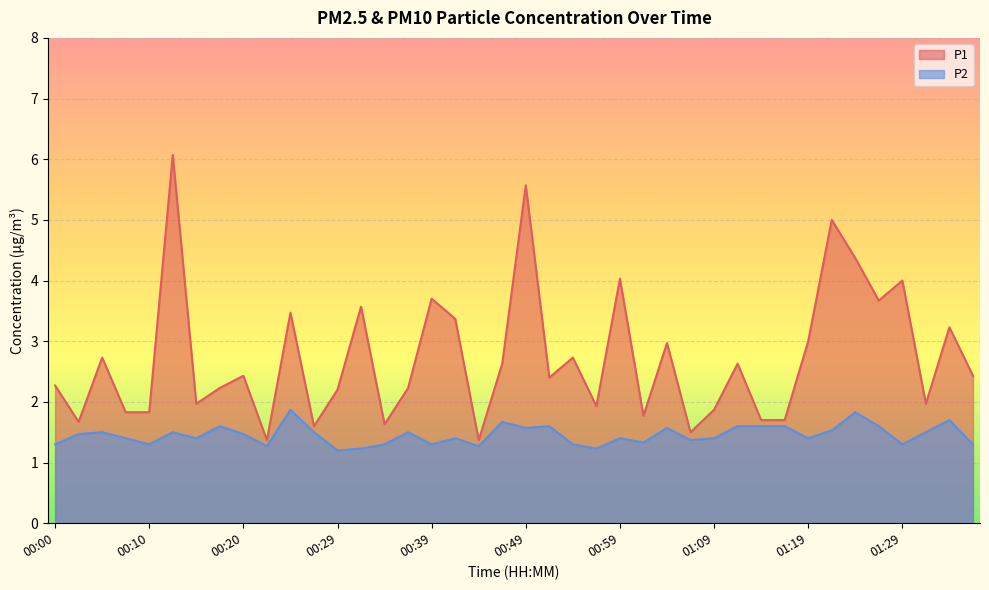

True or false: P1 has more than 2 interior local peaks.

True